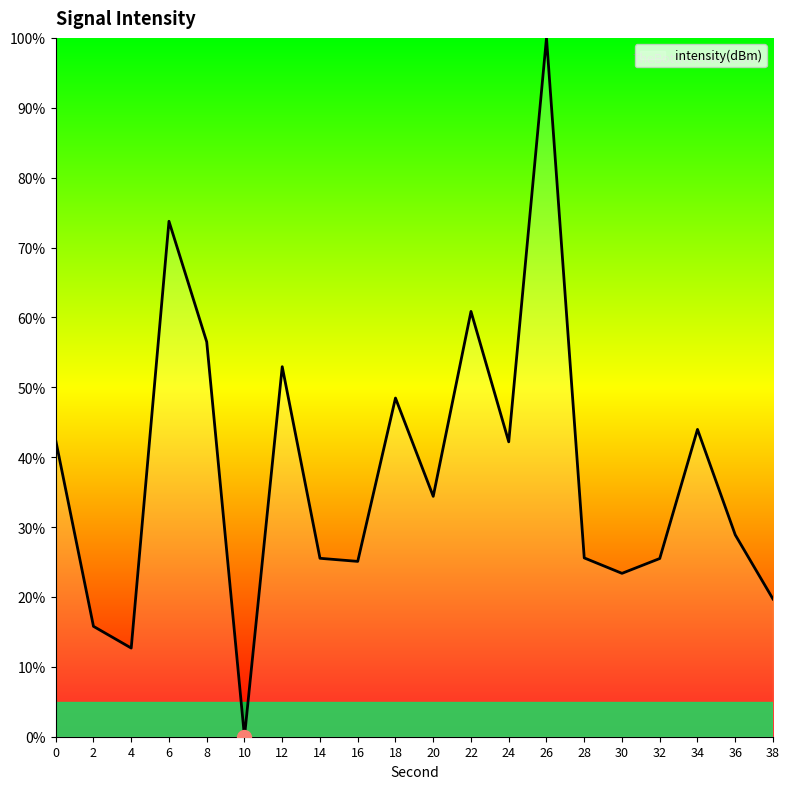

The value at 32 is 25.5. True or false?

True